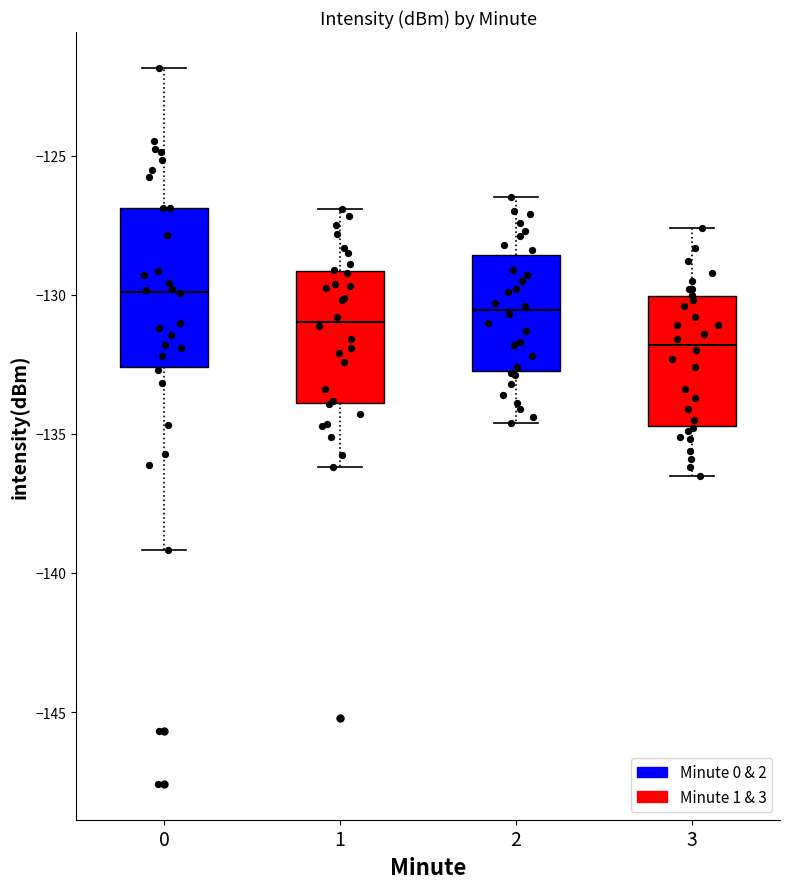

Reading left to right, read every box against the y-axis: the position of its median line, the range the box covers, and the ends of its whiskers. The values are not printed on the chart, so give them approximately, as read against the axis.

0: median -130.0, box -132.5 to -127.0, whiskers -139.0 to -122.0
1: median -131.0, box -134.0 to -129.0, whiskers -136.0 to -127.0
2: median -130.5, box -132.5 to -128.5, whiskers -134.5 to -126.5
3: median -132.0, box -134.5 to -130.0, whiskers -136.5 to -127.5